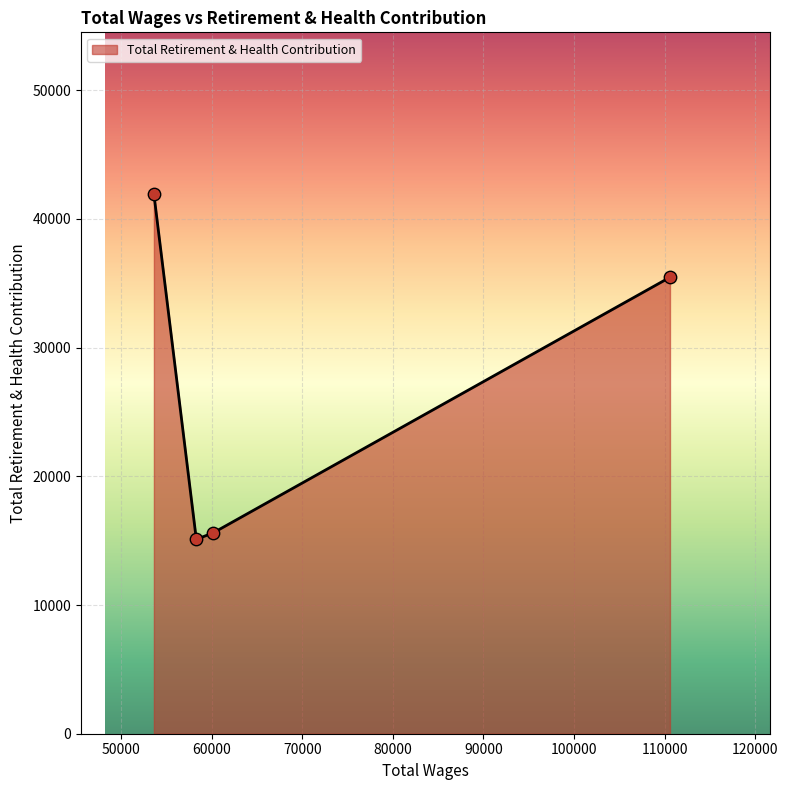

How many interior local valleys (lower than both neighbors) does the data have?

1